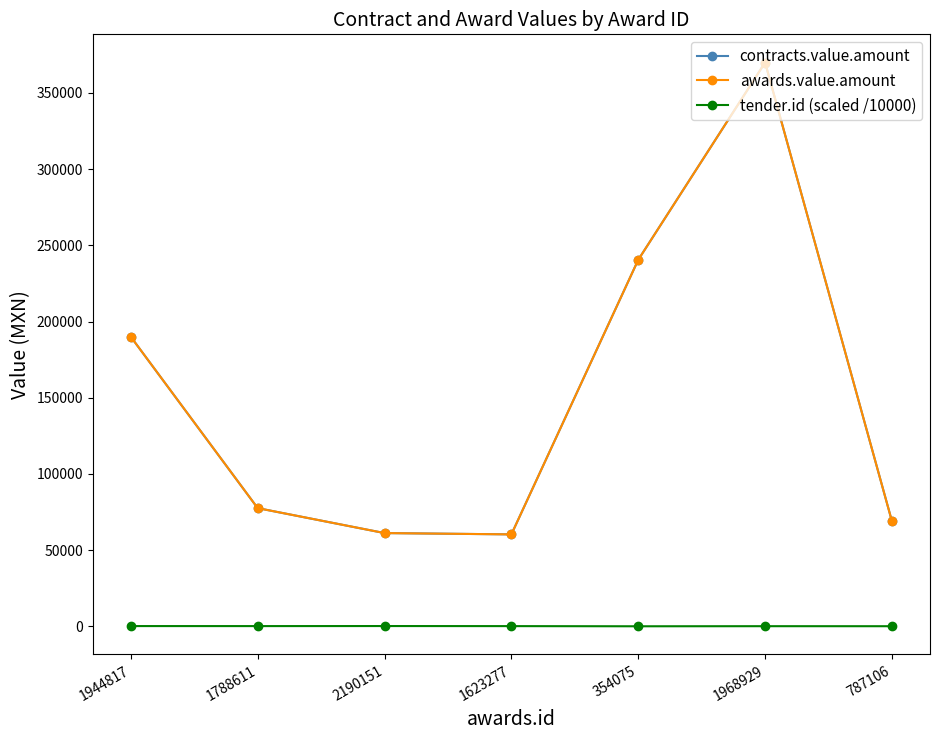

Does the chart have visible grid lines?

No